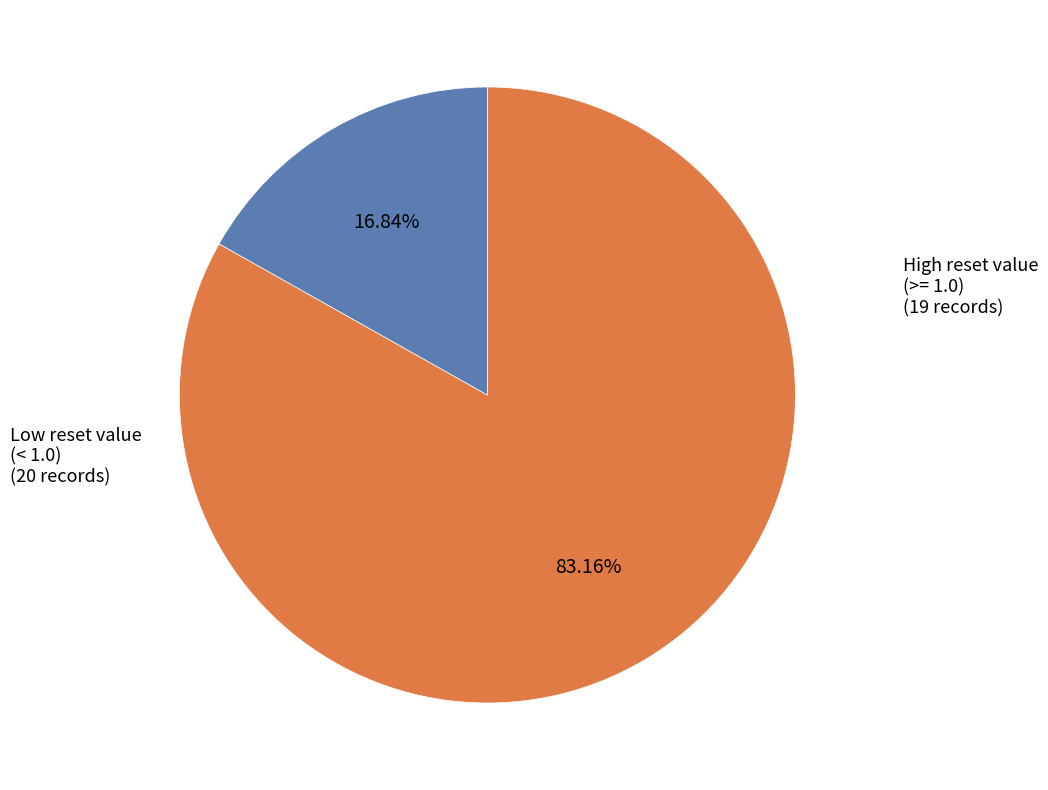

Does any single category account for the majority?

Yes